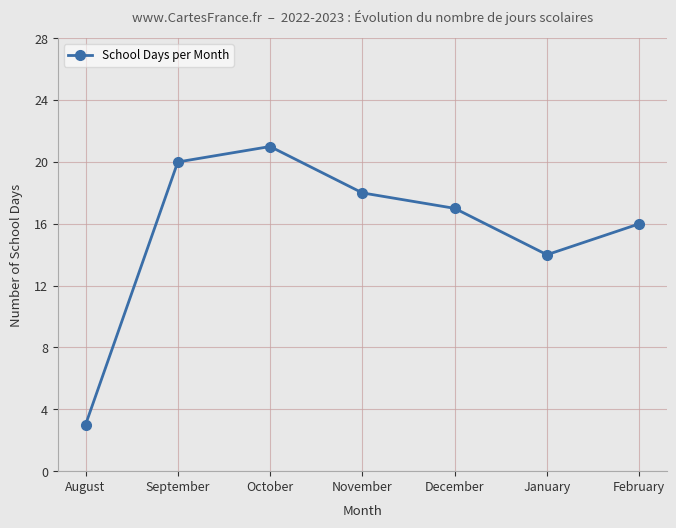

Which category has the lowest value across all series?

August